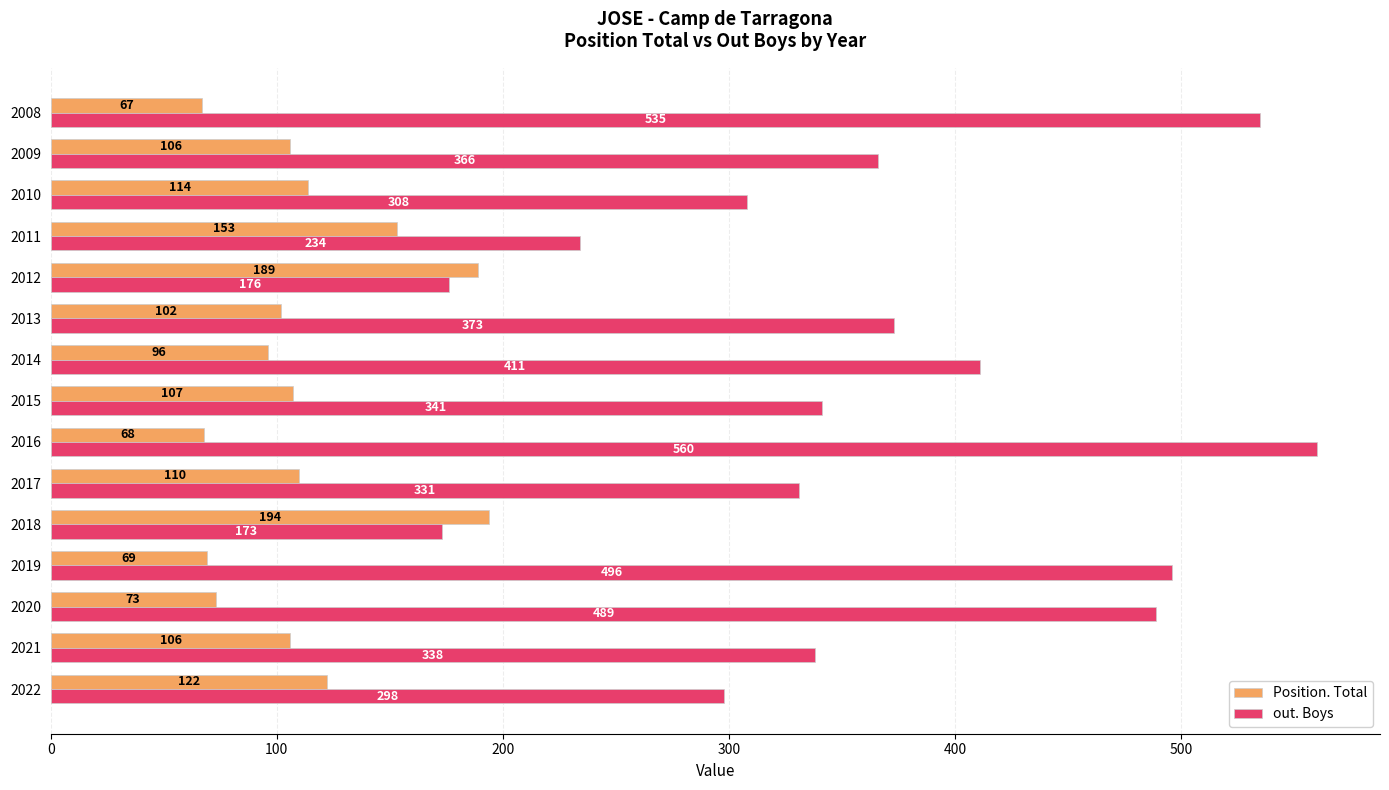

What is the lowest value of the out. Boys series?

173